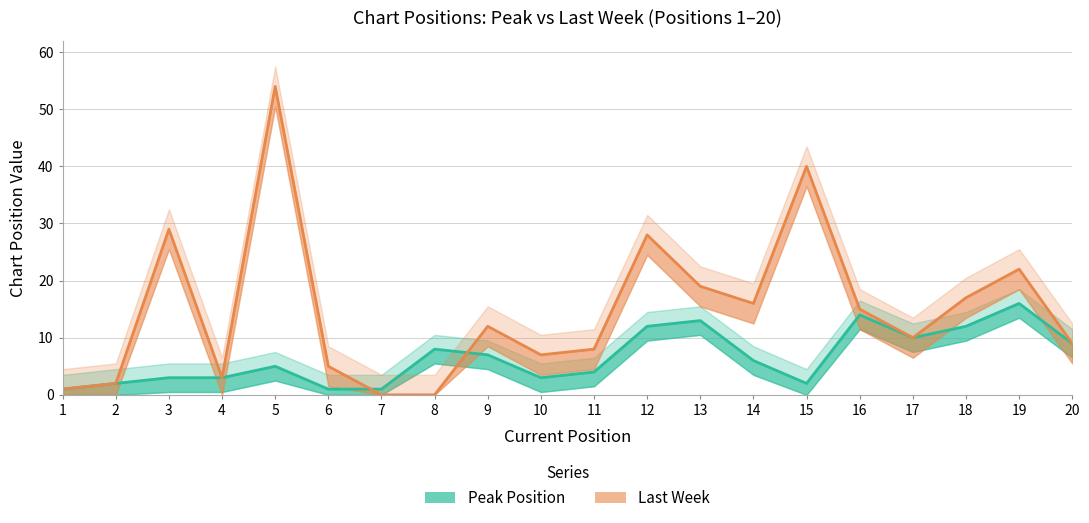

At 18, list the series in order from largest to smallest.

Last Week, Peak Position